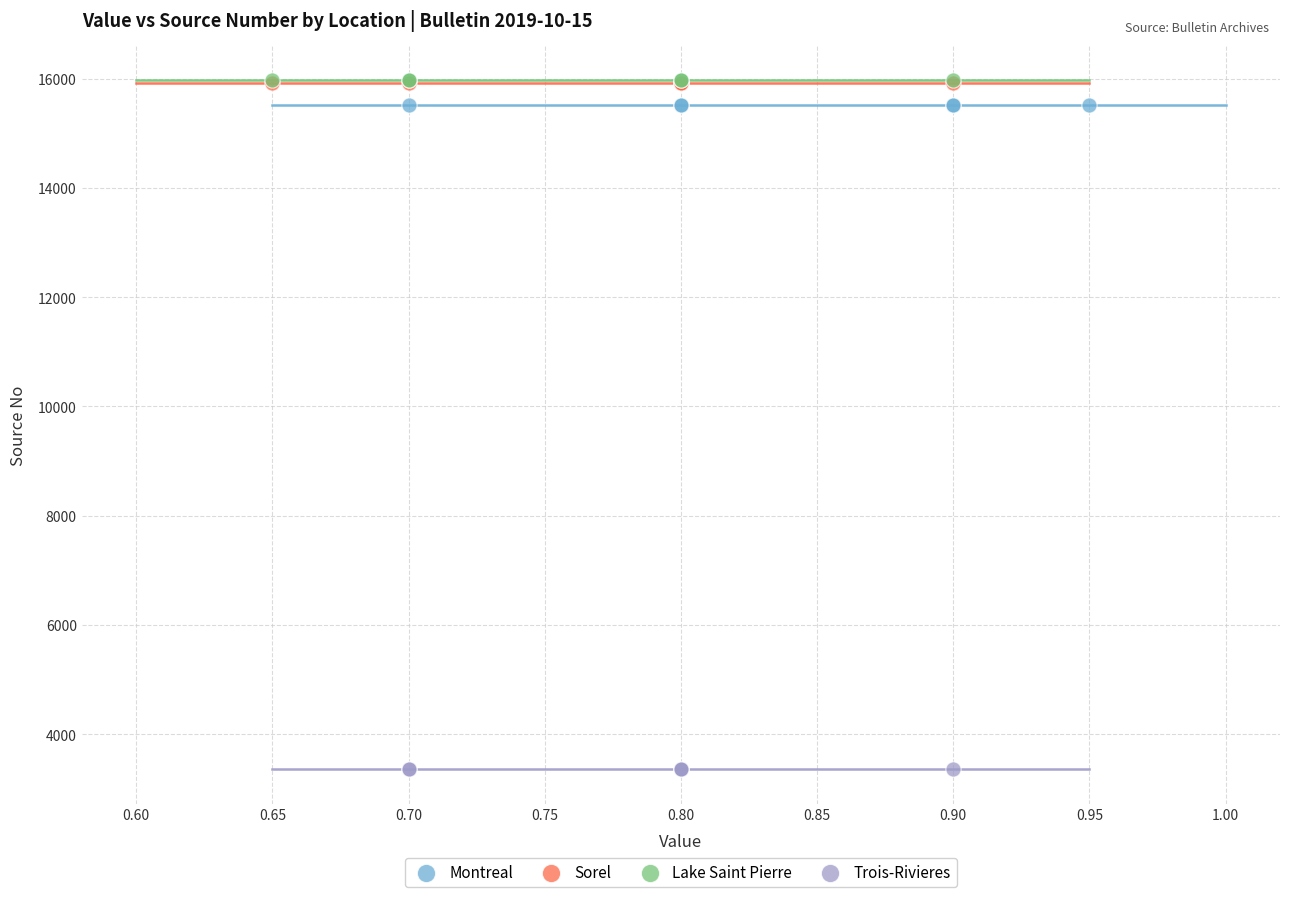

What are all the series names shown in the legend?

Montreal, Sorel, Lake Saint Pierre, Trois-Rivieres